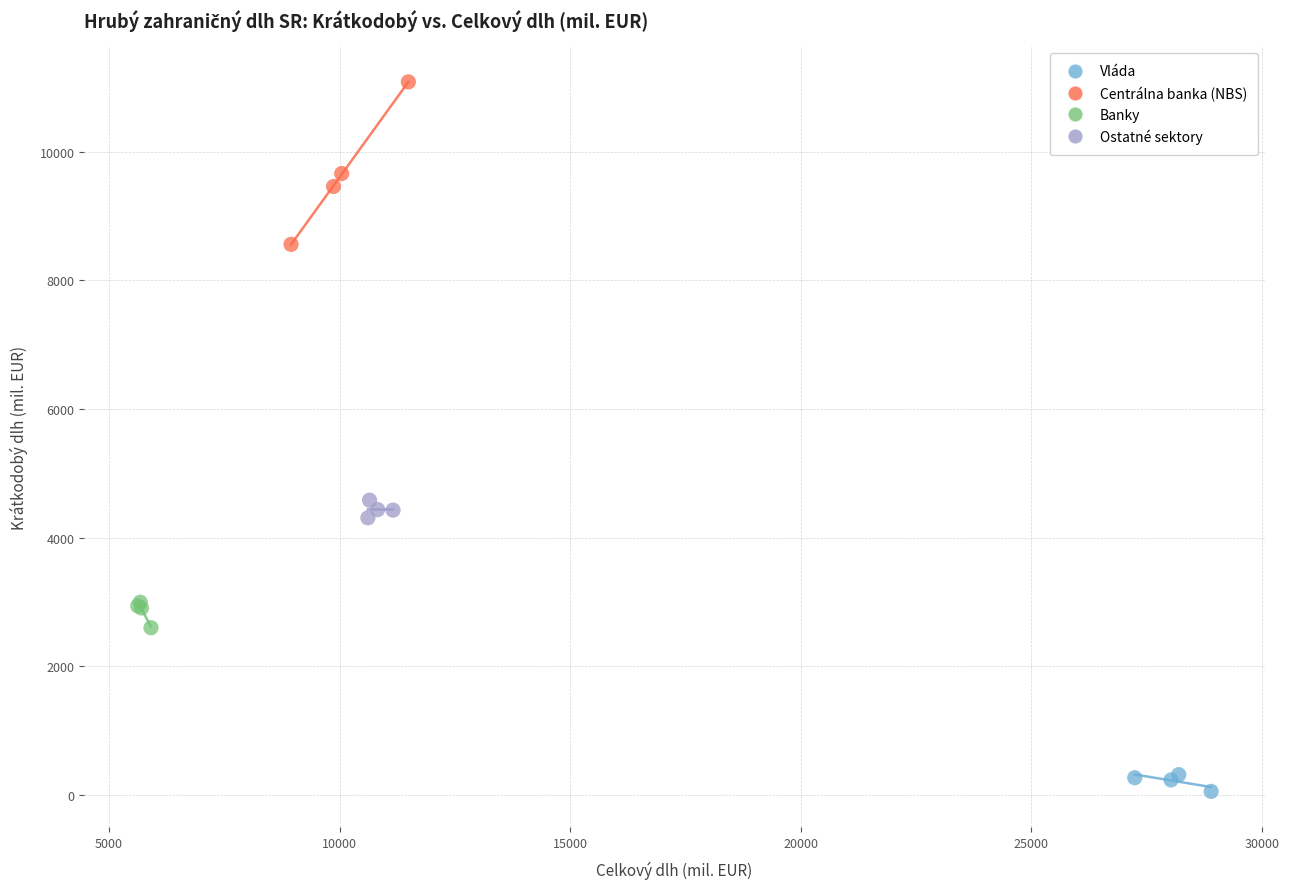

Which series reaches the maximum Y coordinate?

Centrálna banka (NBS)